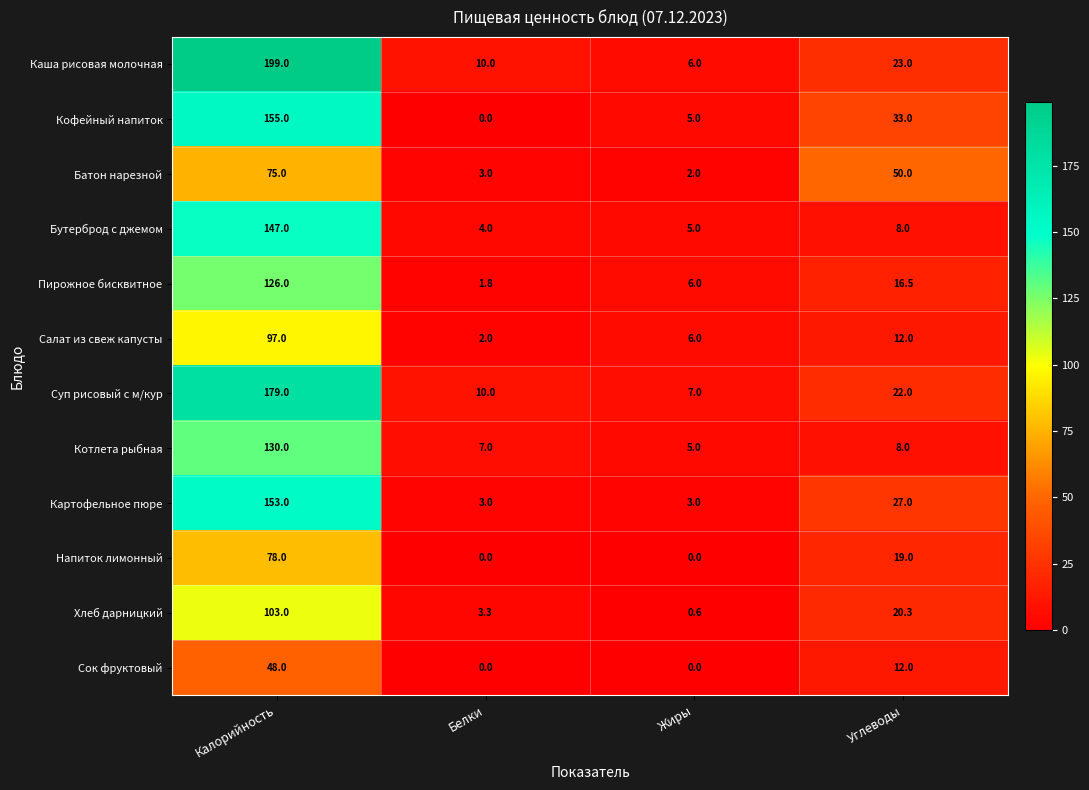

At which category is the sum across all series the highest?

Калорийность